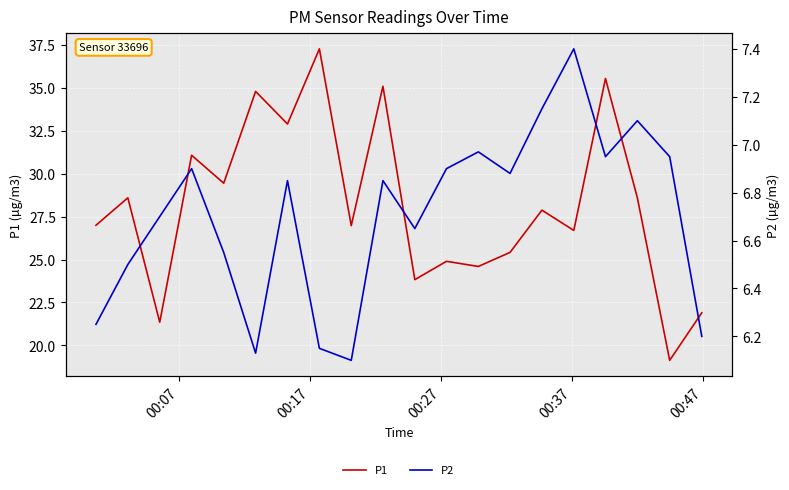

What is the value of the P1 point at the 19th from the left?

19.1